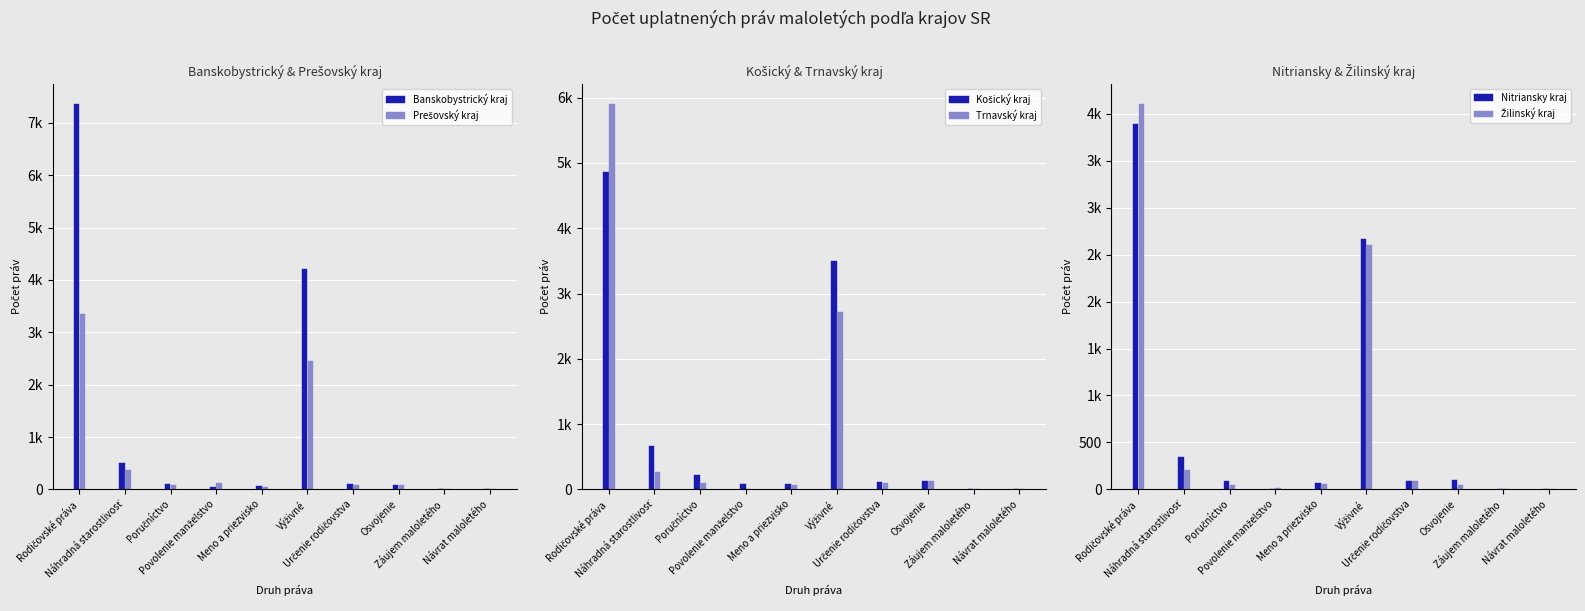

Reading left to right, list all the values displayed in this chart.

Banskobystrický kraj: 7370	500	95	54	58	4209	108	93	0	5
Prešovský kraj: 3347	373	79	113	51	2458	82	91	1	0
Košický kraj: 4857	659	225	82	85	3498	113	130	1	3
Trnavský kraj: 5909	260	95	3	66	2713	103	133	0	0
Nitriansky kraj: 3891	341	91	8	67	2662	85	99	0	0
Žilinský kraj: 4109	210	45	10	56	2604	84	46	0	0